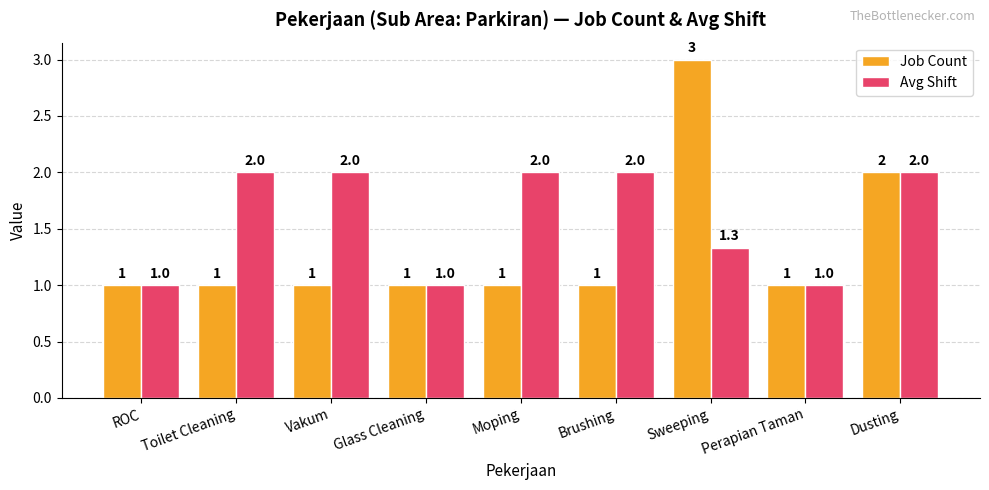

What are all the series names shown in the legend?

Job Count, Avg Shift